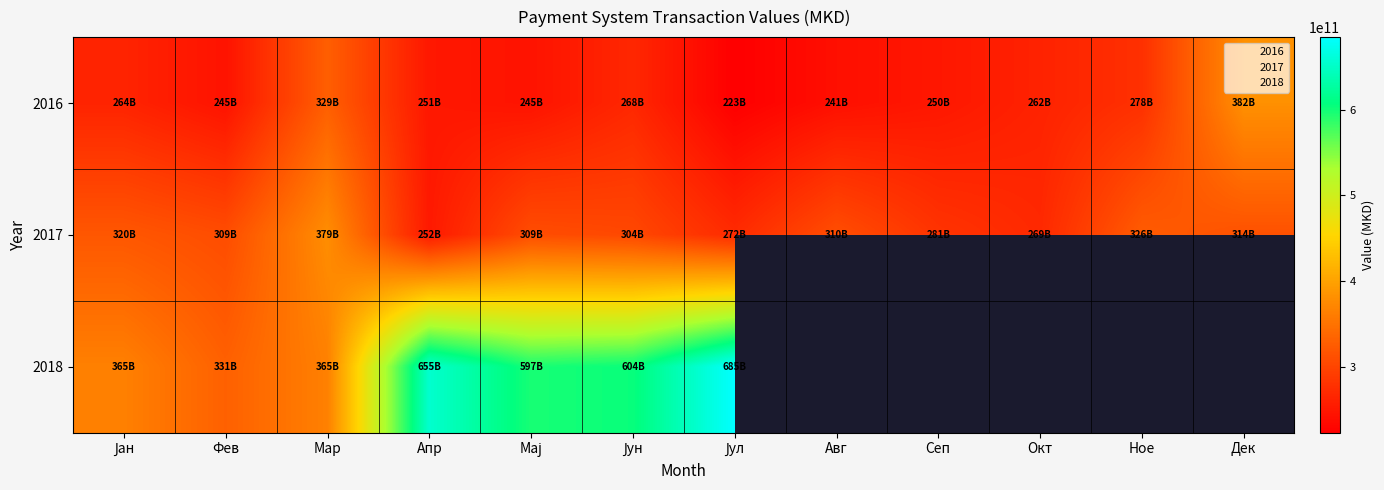

What is the total value across all series at Јун?

1175459813270.0